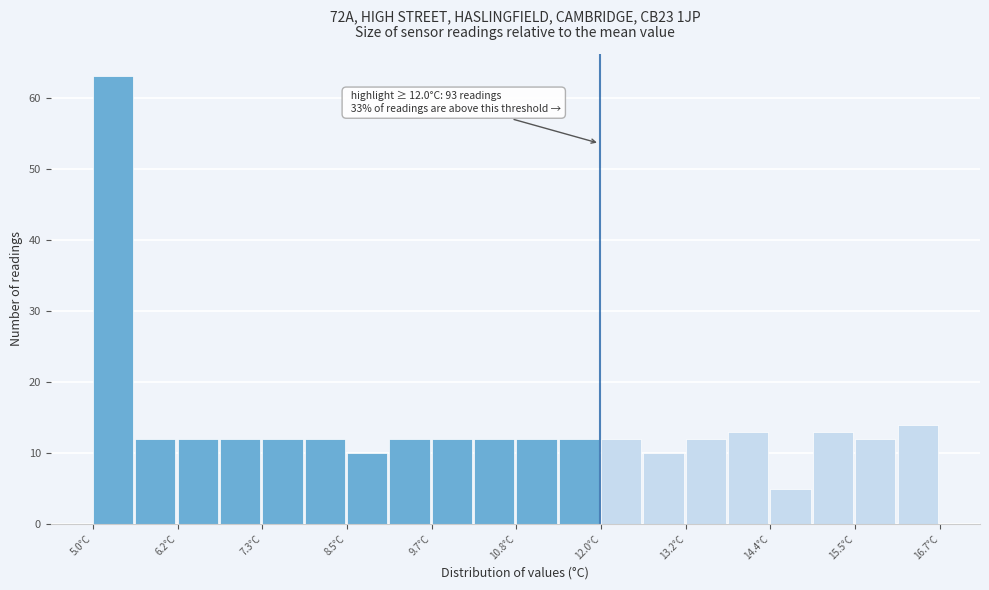

Around what value on the x-axis is the tallest bar? Give the approximate position of its centre, as read against the axis.

5.2